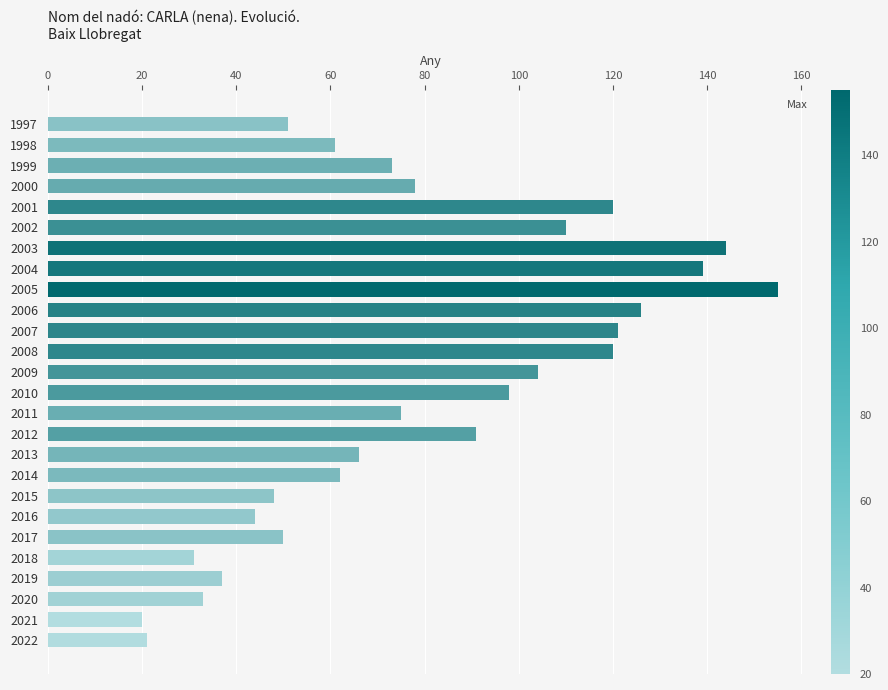

Are the bars grouped side by side (vs. stacked)?

No